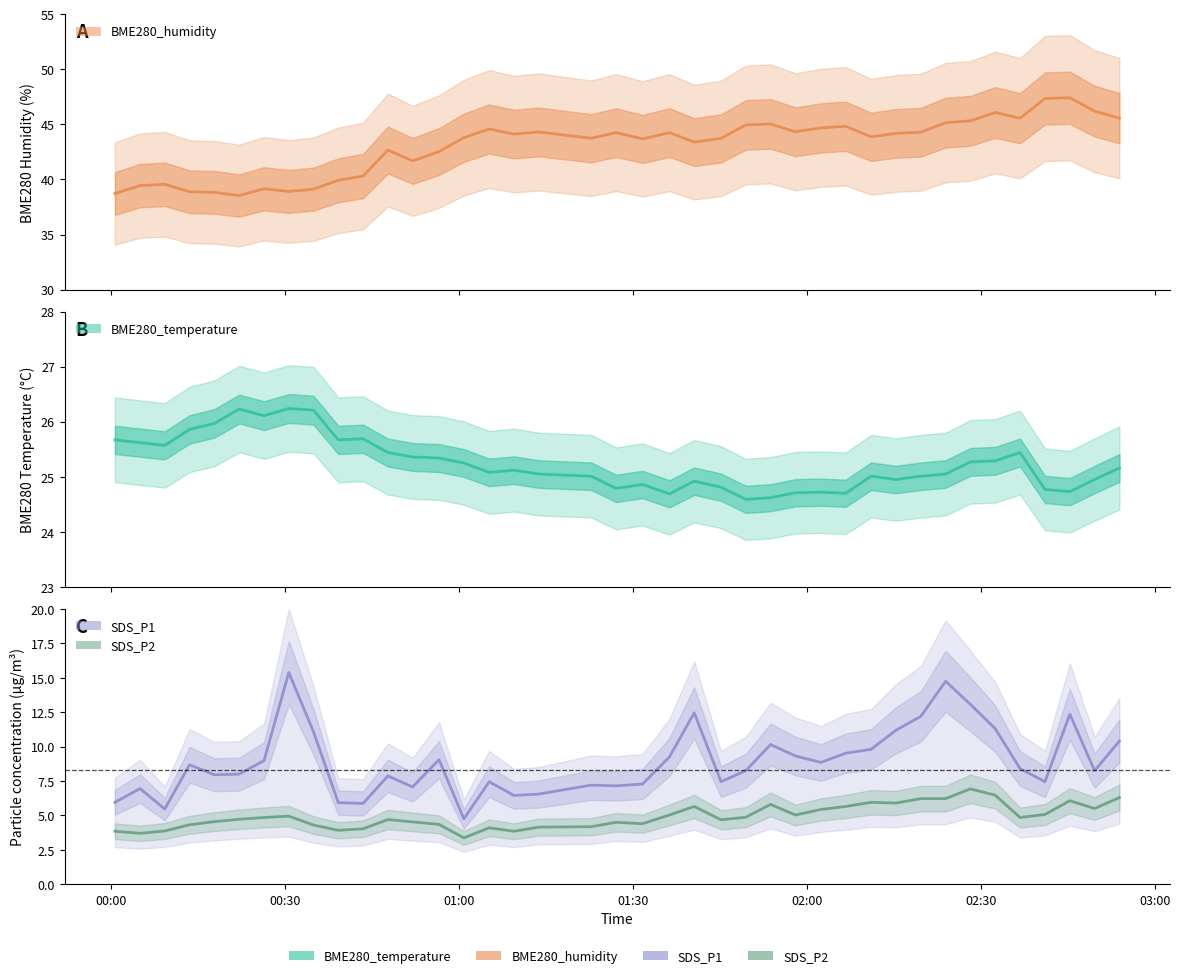

Is it true that SDS_P1 equals 4.6 at 27?

False